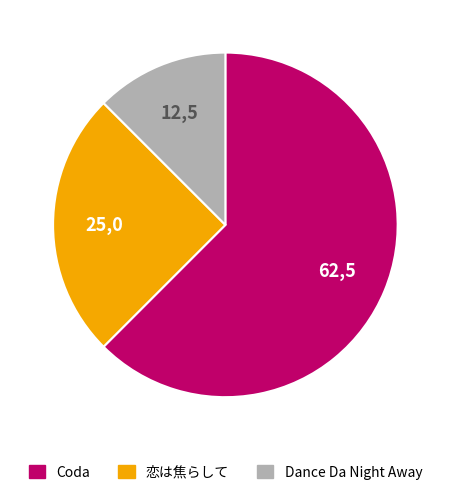

True or false: Dance Da Night Away accounts for 19% of the total.

False